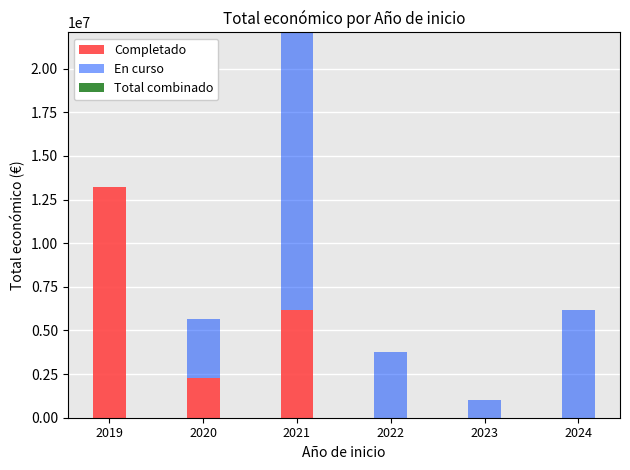

What is the maximum value for Completado?

13210302